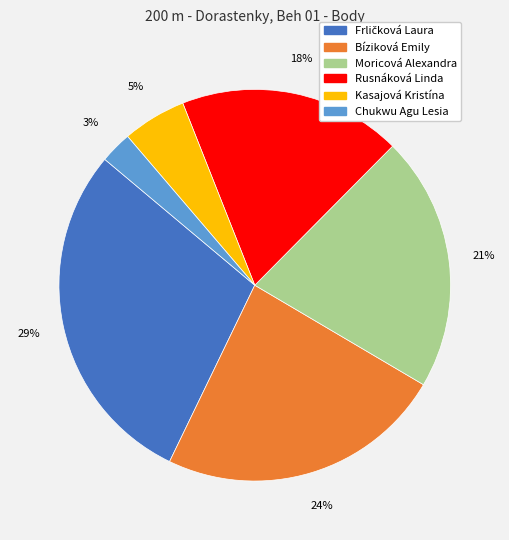

To the nearest percent, what percentage of the pie is Chukwu Agu Lesia?

3%